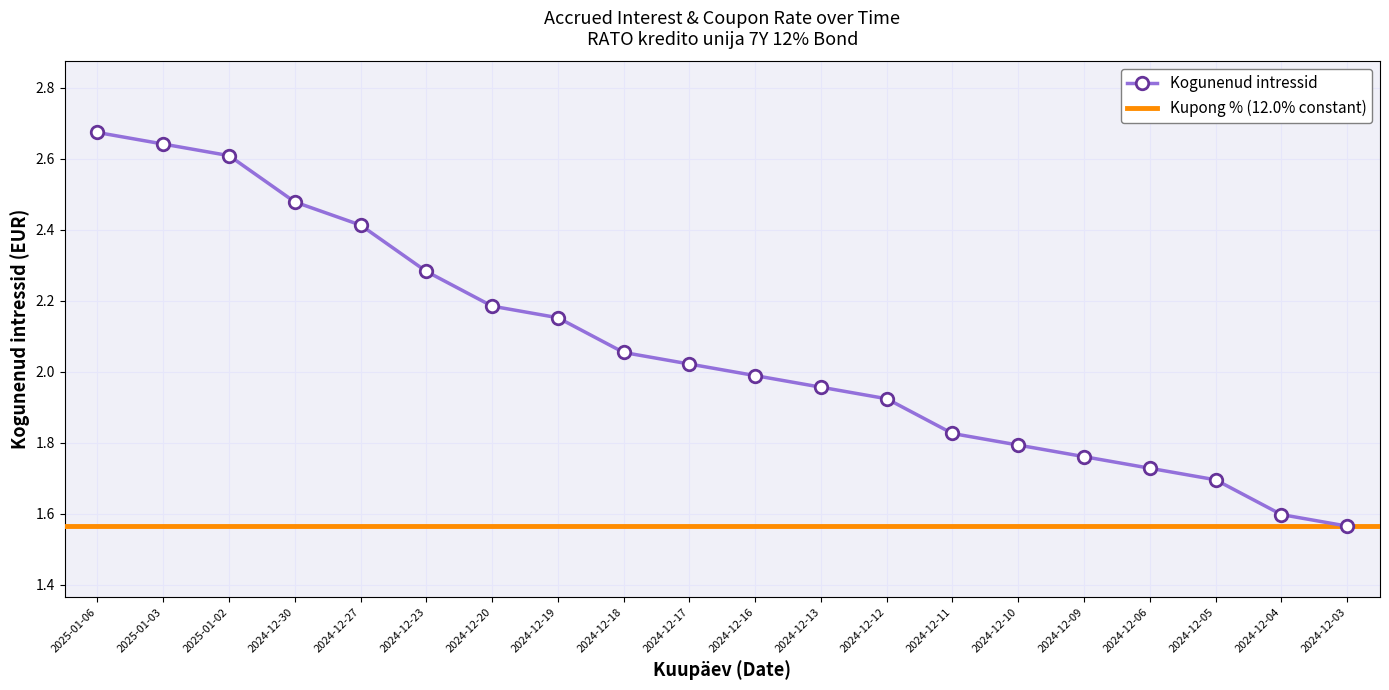

The chart shows a value of 2.0 at 2024-12-16. True or false?

True